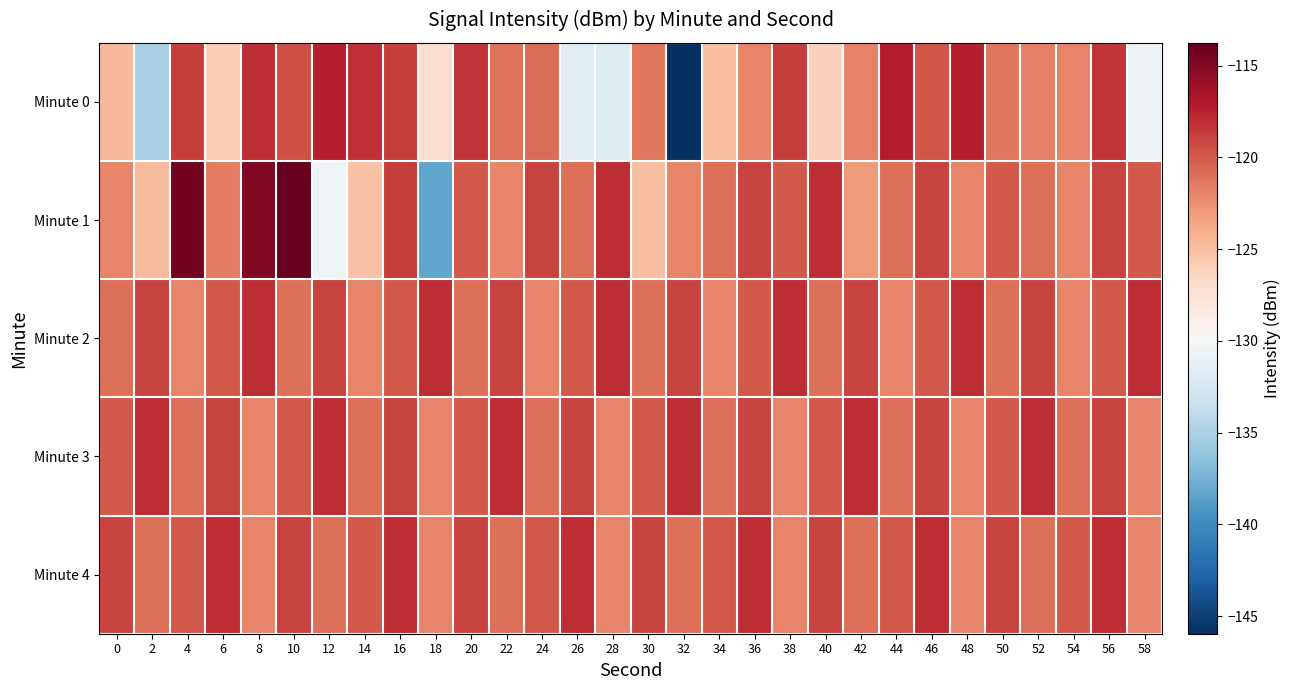

Reading right to left, transcribe all the data shown in this chart.

Minute 0: 58=-130.6	56=-118.3	54=-122.0	52=-121.8	50=-121.4	48=-117.3	46=-119.8	44=-117.2	42=-121.9	40=-126.1	38=-118.8	36=-122.0	34=-125.0	32=-146.0	30=-121.3	28=-131.8	26=-131.6	24=-120.9	22=-121.1	20=-118.3	18=-127.1	16=-118.7	14=-118.2	12=-117.4	10=-119.5	8=-118.0	6=-125.7	4=-118.7	2=-135.0	0=-124.6
Minute 1: 58=-120.0	56=-119.0	54=-122.0	52=-121.0	50=-120.0	48=-122.0	46=-119.0	44=-121.0	42=-123.0	40=-118.0	38=-120.0	36=-119.0	34=-121.0	32=-122.0	30=-125.0	28=-118.0	26=-121.0	24=-119.0	22=-122.0	20=-120.0	18=-138.2	16=-118.8	14=-125.1	12=-130.6	10=-113.8	8=-114.9	6=-121.7	4=-114.3	2=-124.8	0=-122.1
Minute 2: 58=-118.0	56=-120.0	54=-122.0	52=-119.0	50=-121.0	48=-118.0	46=-120.0	44=-122.0	42=-119.0	40=-121.0	38=-118.0	36=-120.0	34=-122.0	32=-119.0	30=-121.0	28=-118.0	26=-120.0	24=-122.0	22=-119.0	20=-121.0	18=-118.0	16=-120.0	14=-122.0	12=-119.0	10=-121.0	8=-118.0	6=-120.0	4=-122.0	2=-119.0	0=-121.0
Minute 3: 58=-122.0	56=-119.0	54=-121.0	52=-118.0	50=-120.0	48=-122.0	46=-119.0	44=-121.0	42=-118.0	40=-120.0	38=-122.0	36=-119.0	34=-121.0	32=-118.0	30=-120.0	28=-122.0	26=-119.0	24=-121.0	22=-118.0	20=-120.0	18=-122.0	16=-119.0	14=-121.0	12=-118.0	10=-120.0	8=-122.0	6=-119.0	4=-121.0	2=-118.0	0=-120.0
Minute 4: 58=-122.0	56=-118.0	54=-120.0	52=-121.0	50=-119.0	48=-122.0	46=-118.0	44=-120.0	42=-121.0	40=-119.0	38=-122.0	36=-118.0	34=-120.0	32=-121.0	30=-119.0	28=-122.0	26=-118.0	24=-120.0	22=-121.0	20=-119.0	18=-122.0	16=-118.0	14=-120.0	12=-121.0	10=-119.0	8=-122.0	6=-118.0	4=-120.0	2=-121.0	0=-119.0